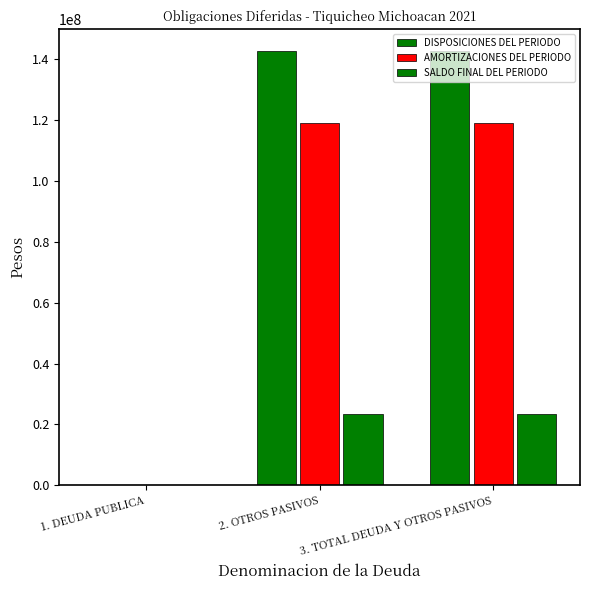

Which category has the lowest value in the SALDO FINAL DEL PERIODO series?

1. DEUDA PUBLICA